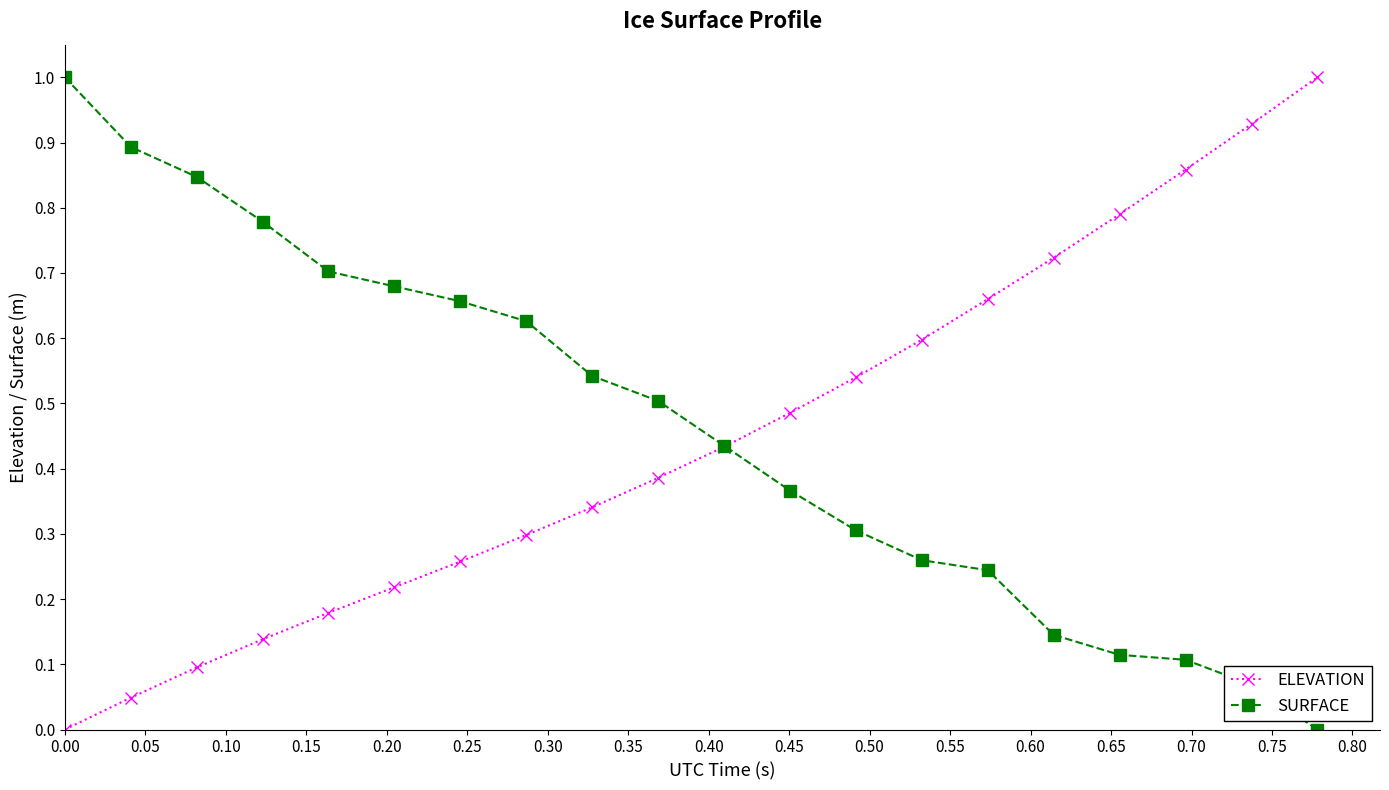

Is this an area chart (filled region under the line)?

No